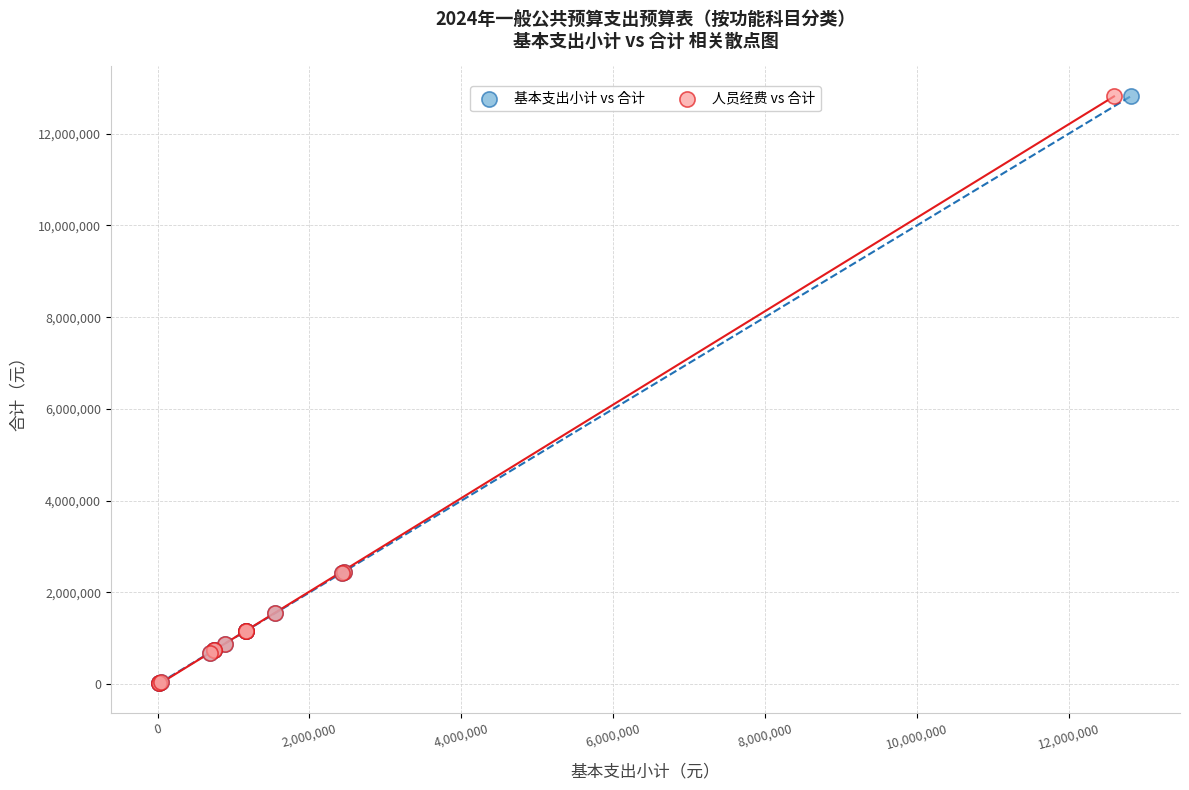

What are all the series names shown in the legend?

基本支出小计 vs 合计, 人员经费 vs 合计